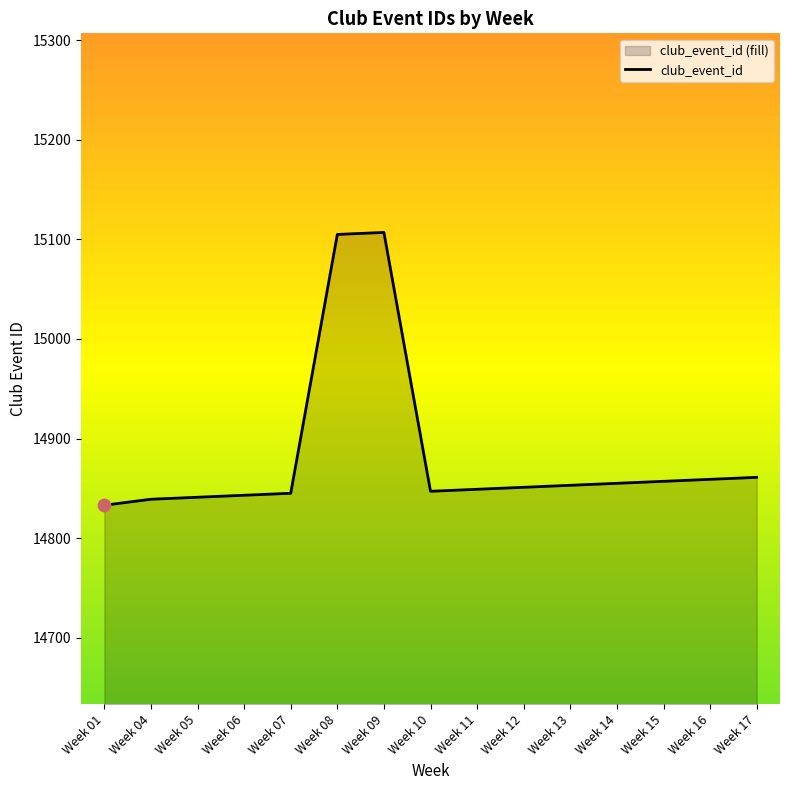

What is the change in value from Week 08 to Week 11?

-256